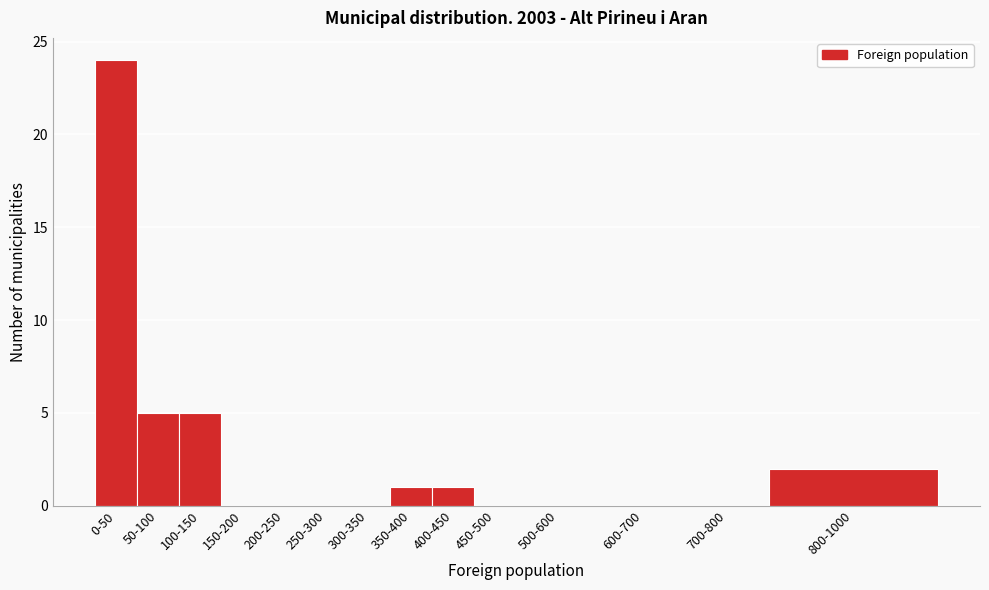

Reading right to left, list all the values displayed in this chart.

800-1000=2	700-800=0	600-700=0	500-600=0	450-500=0	400-450=1	350-400=1	300-350=0	250-300=0	200-250=0	150-200=0	100-150=5	50-100=5	0-50=24